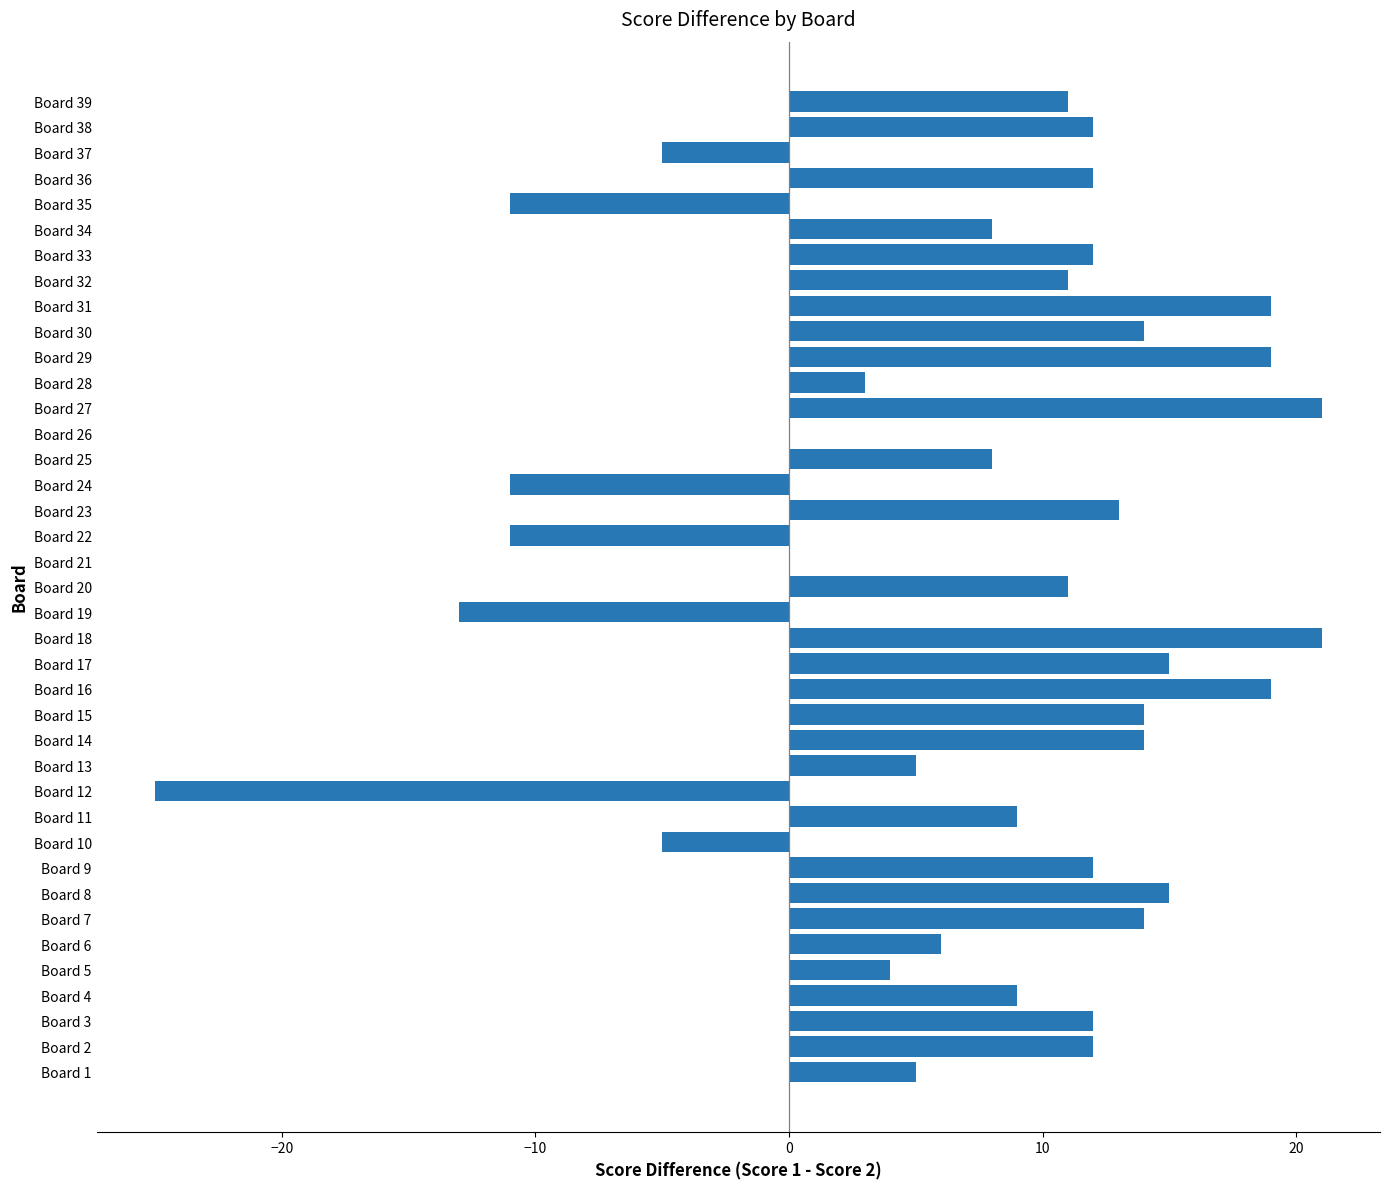

Are the bars horizontal?

Yes